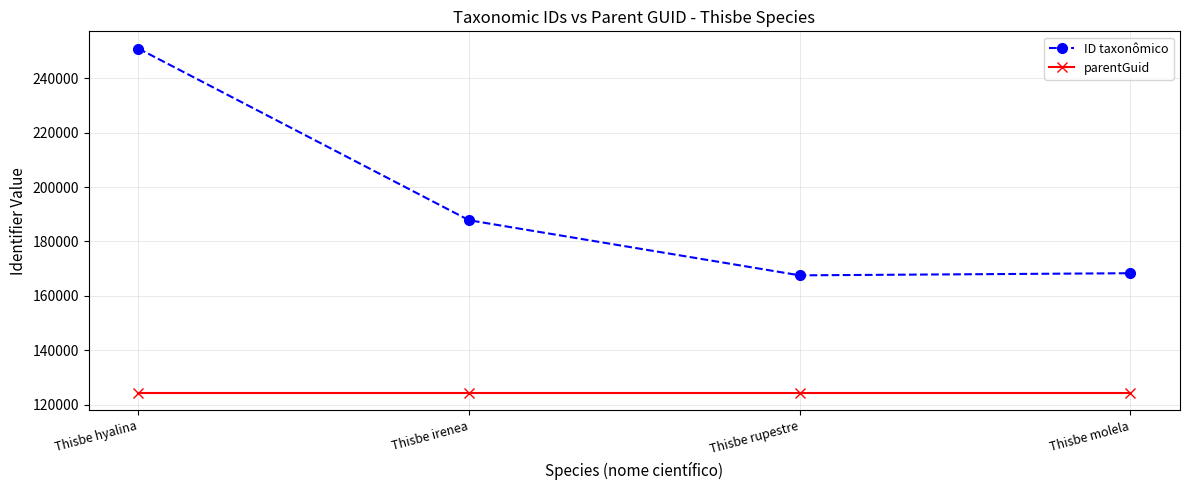

Which series changed the most between Thisbe hyalina and Thisbe irenea?

ID taxonômico